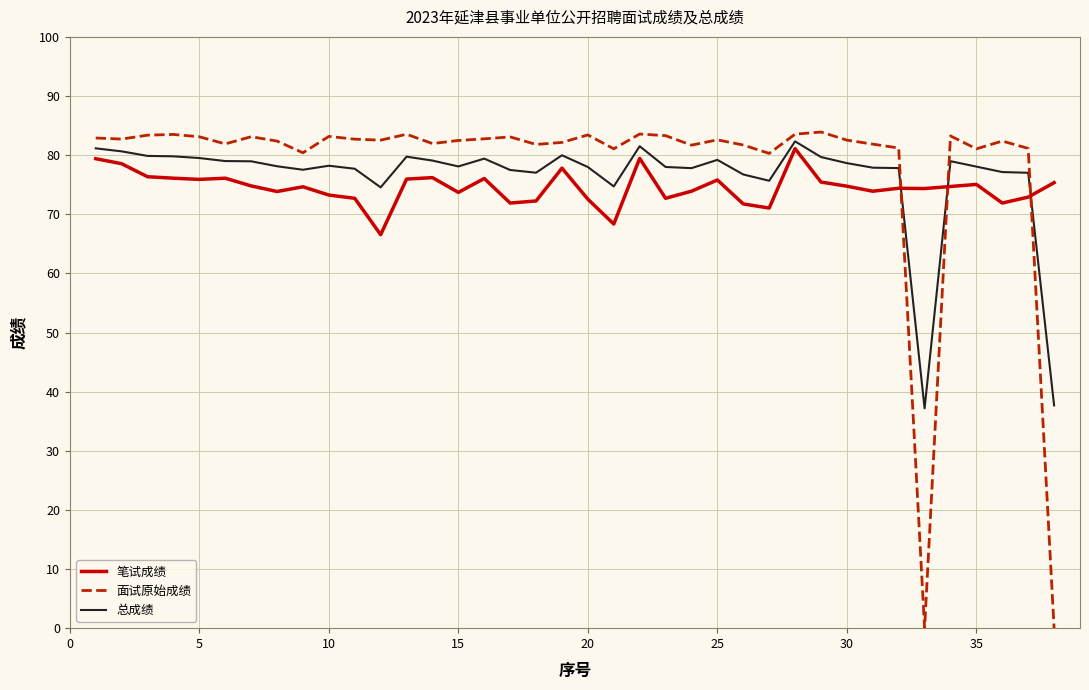

True or false: 笔试成绩 and 总成绩 cross at least once.

True